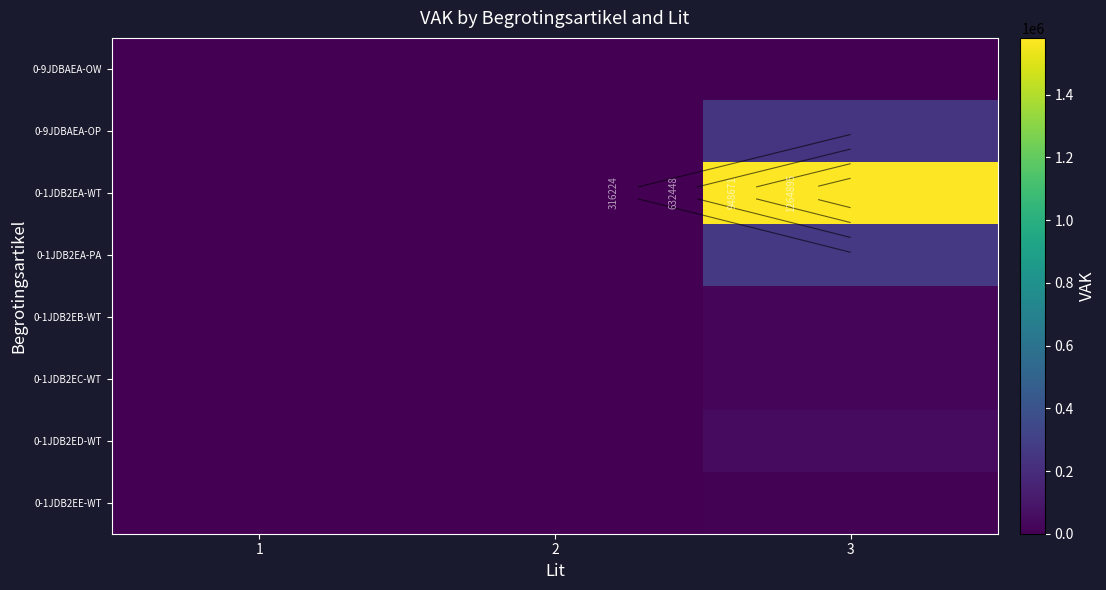

Which category has the highest value in the 0-1JDB2EA-PA series?

3